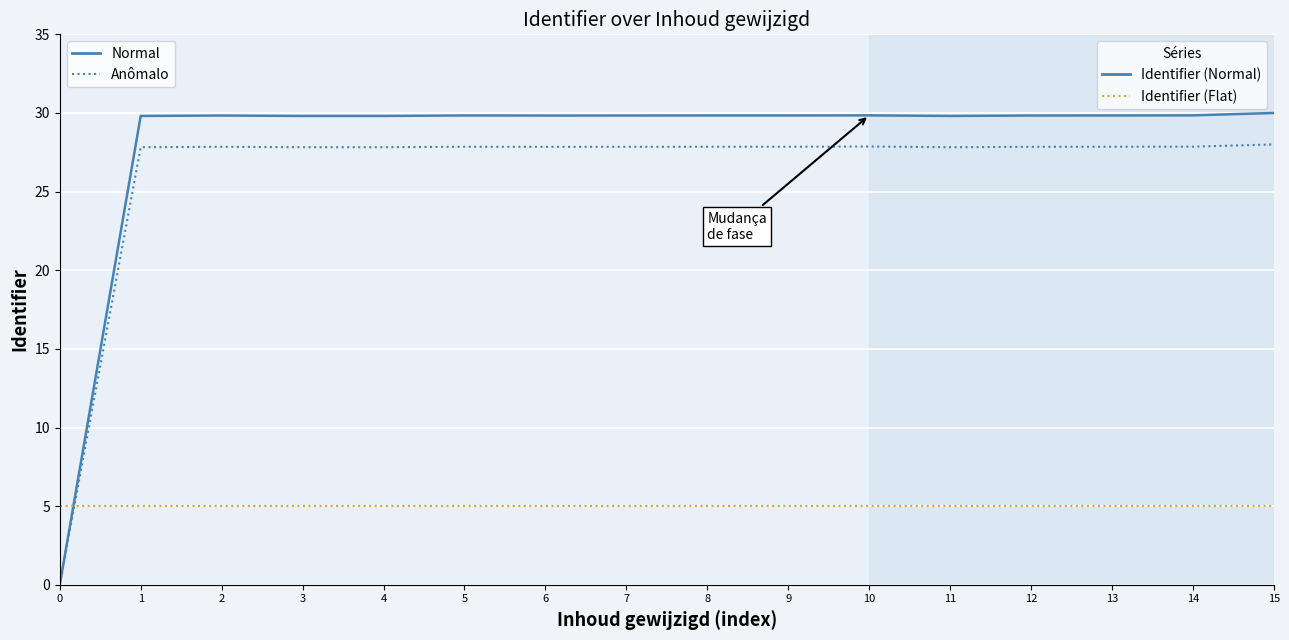

Does the chart have visible grid lines?

Yes